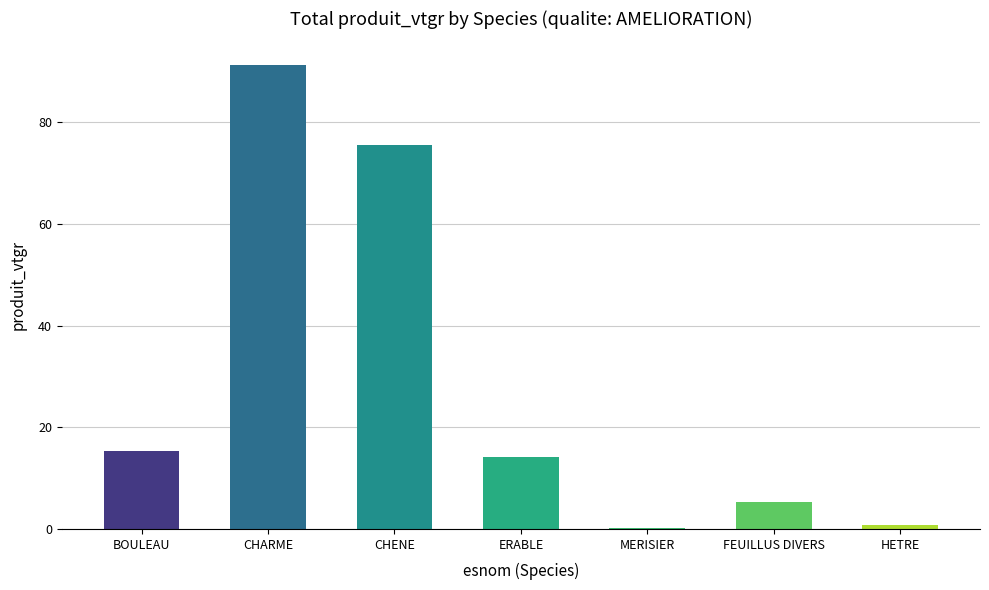

Which label corresponds to the largest value in the chart?

CHARME